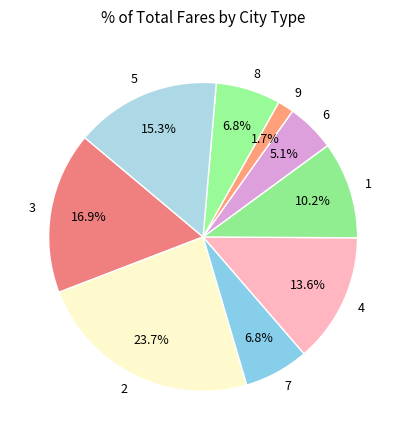

Which has a higher value, 6 or 3?

3